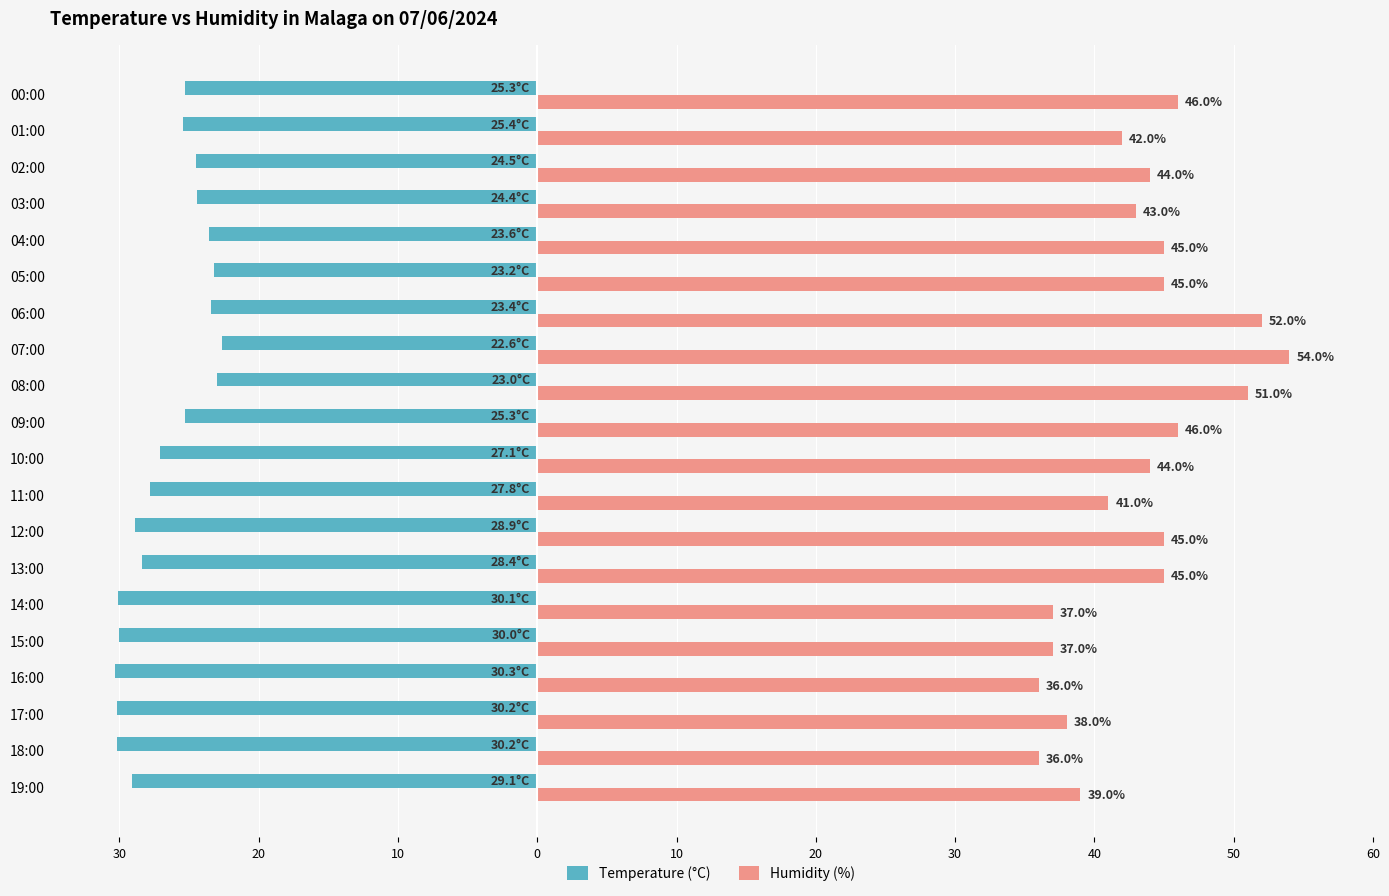

What are all the series names shown in the legend?

Temperature (°C), Humidity (%)